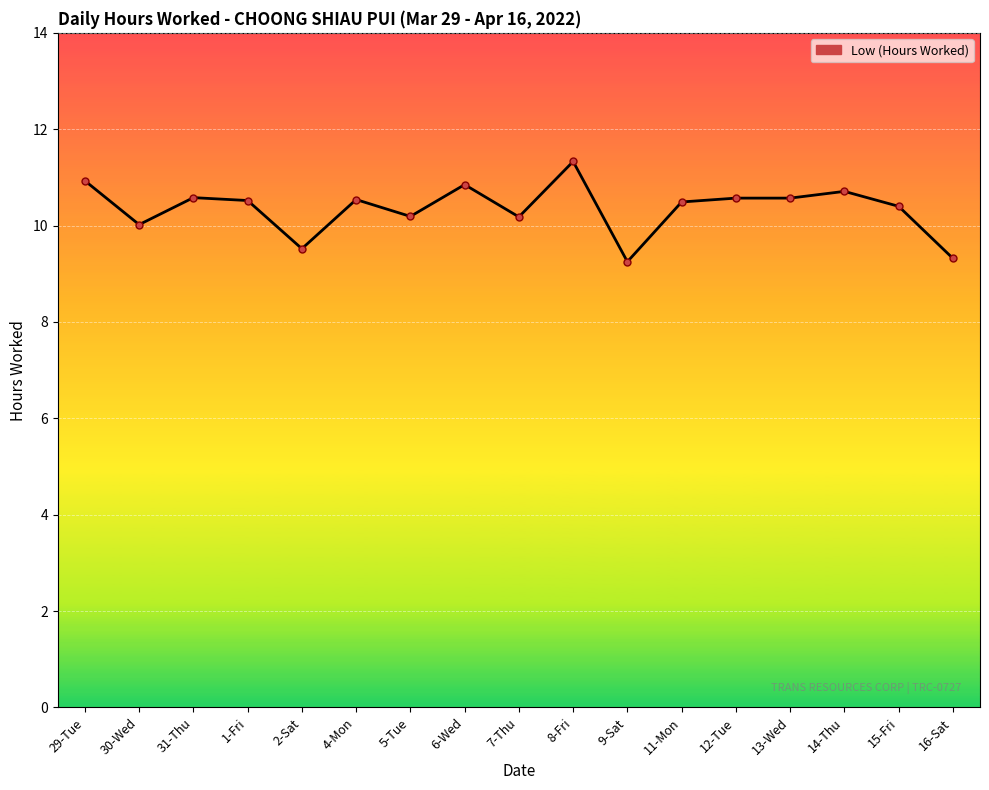

Which has a higher value, 15-Fri or 14-Thu?

14-Thu